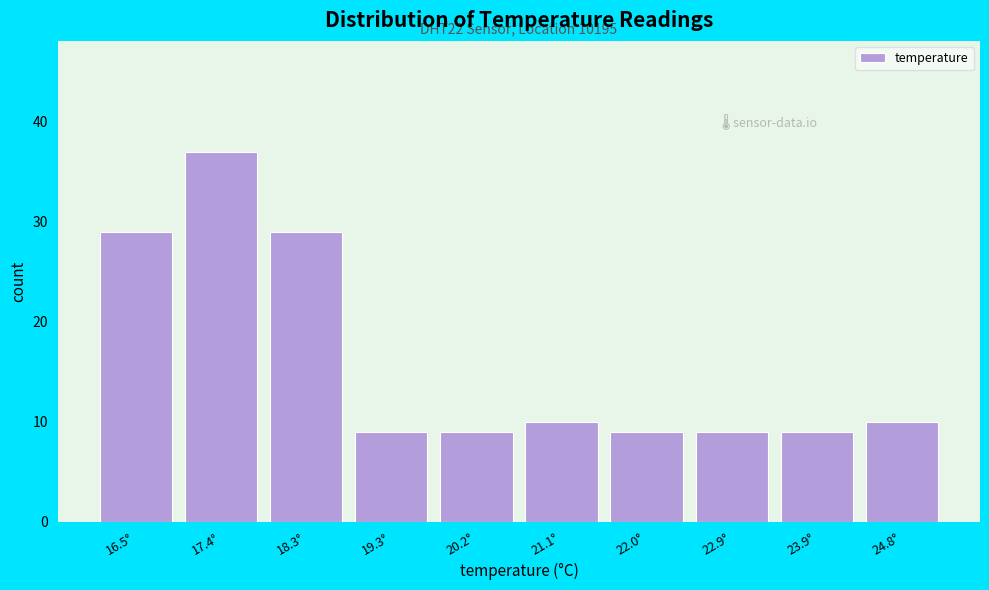

Reading right to left, transcribe all the data shown in this chart.

24.8°=10	23.9°=9	22.9°=9	22.0°=9	21.1°=10	20.2°=9	19.3°=9	18.3°=29	17.4°=37	16.5°=29